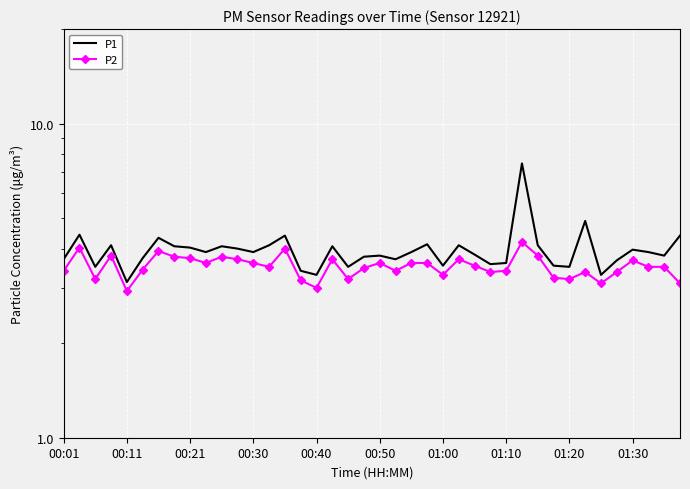

What is the sum of the P1 values at 34 and 31?

6.8